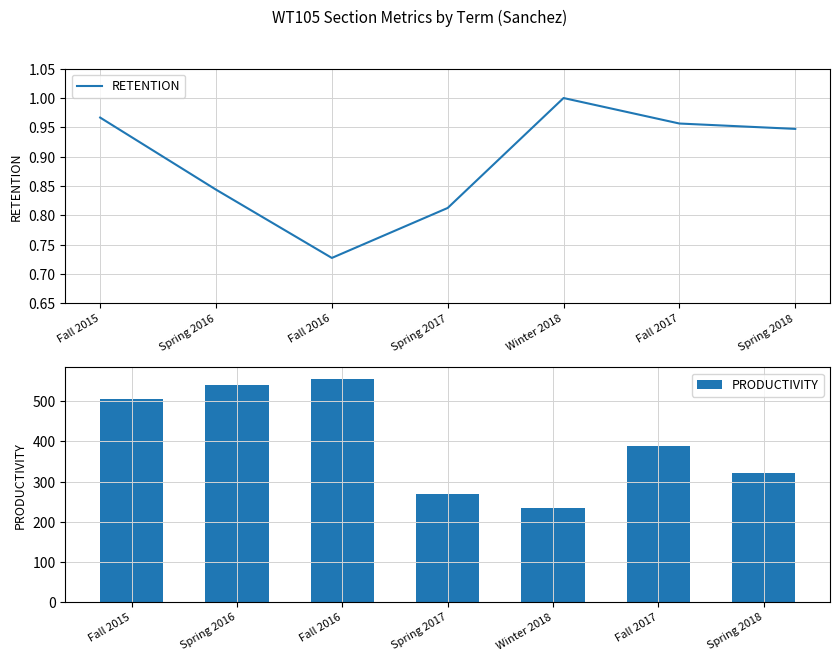

How many groups of bars are there?

7